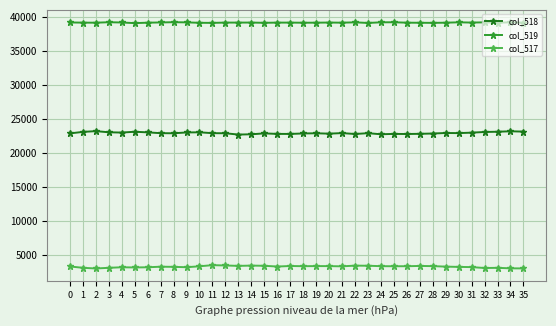

The value of col_518 at 1 is 35404. True or false?

False